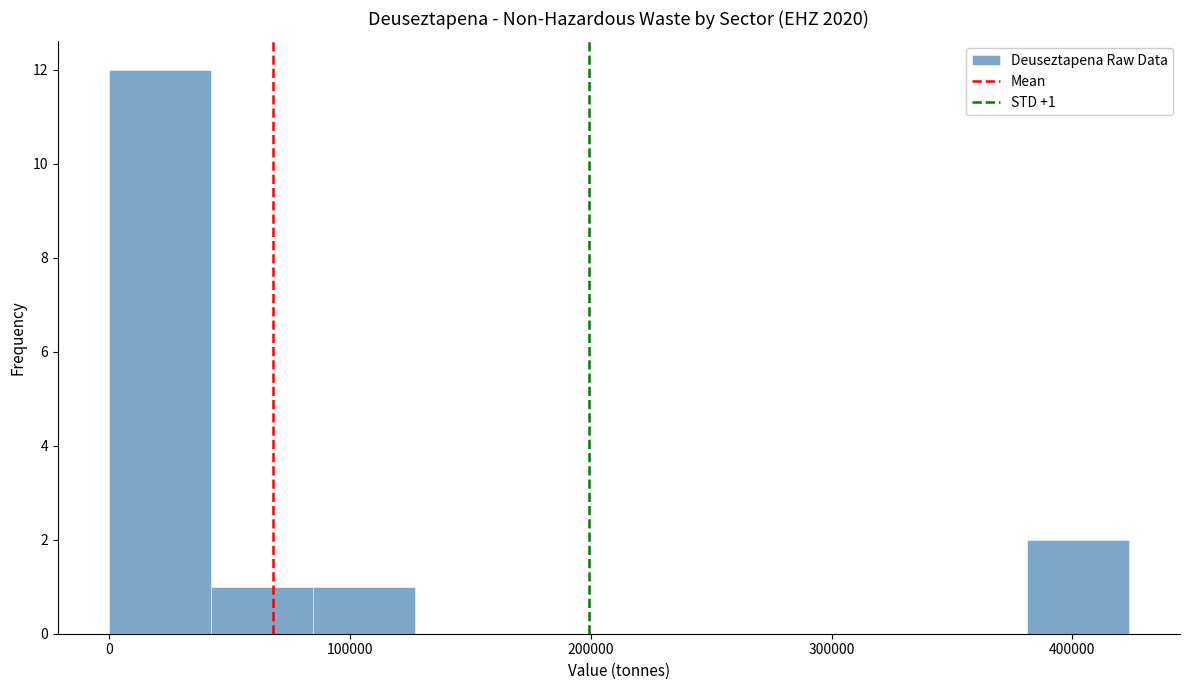

Which range on the x-axis has the tallest bar?

0 to 40000